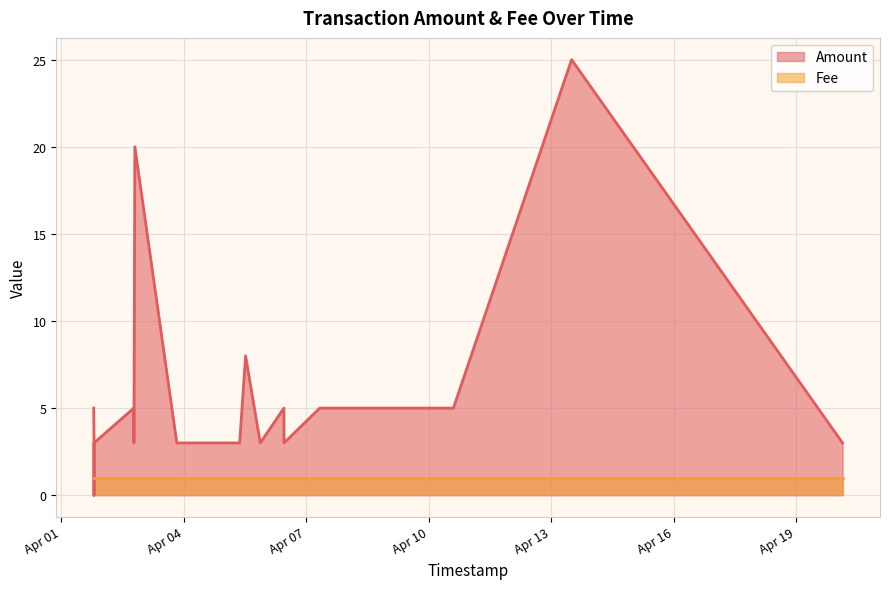

At 6, list the series in order from largest to smallest.

Amount, Fee